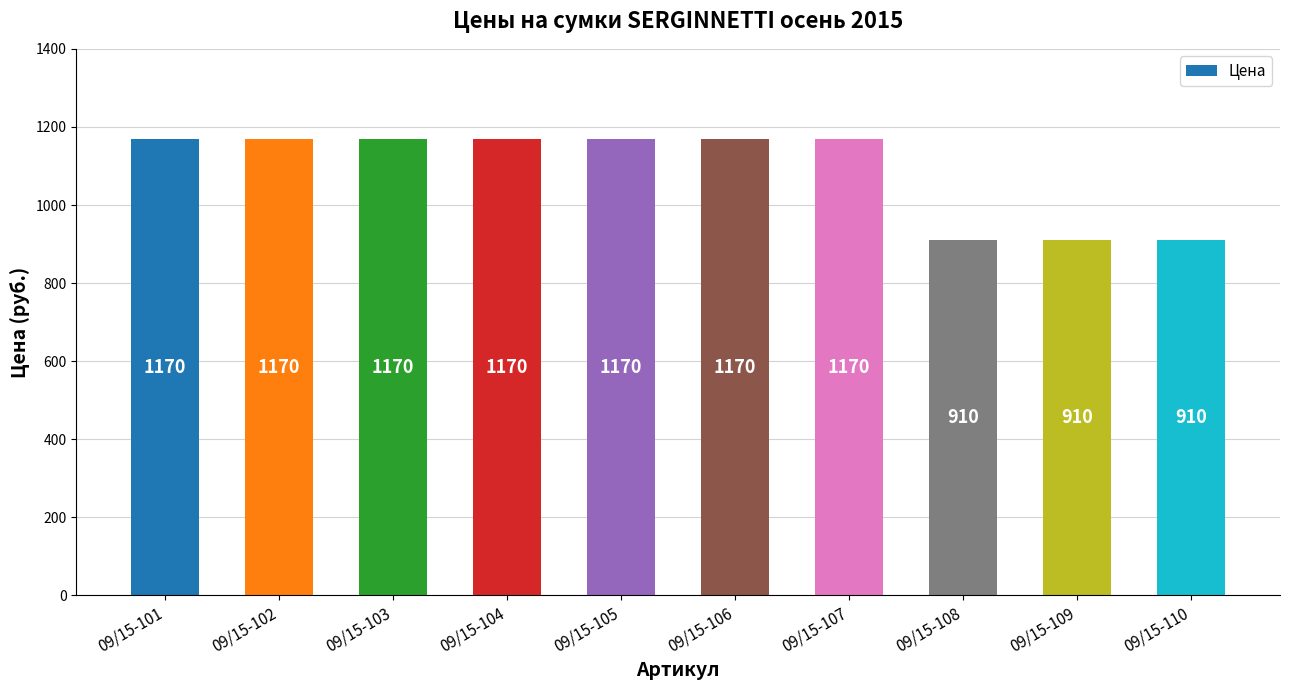

What is the value of the 9th bar from the left?

910